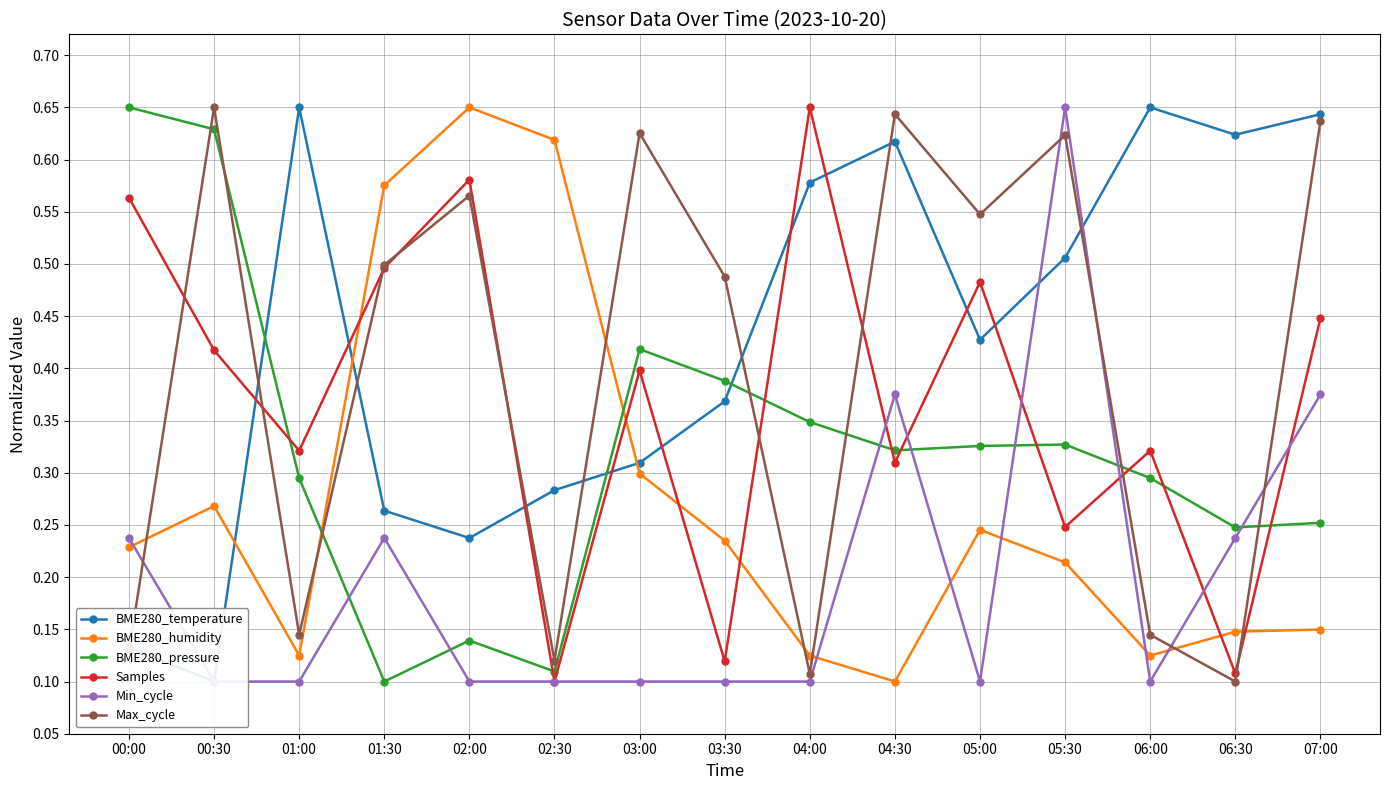

Is the value of BME280_pressure at 03:00 greater than the value of BME280_temperature at 04:30?

No